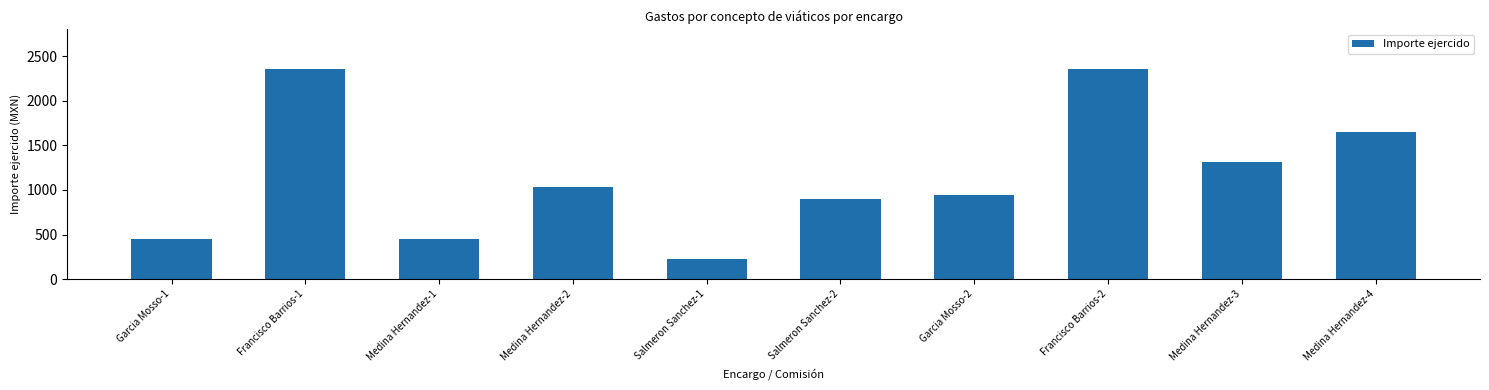

What is the label of the 5th bar from the right?

Salmeron Sanchez-2